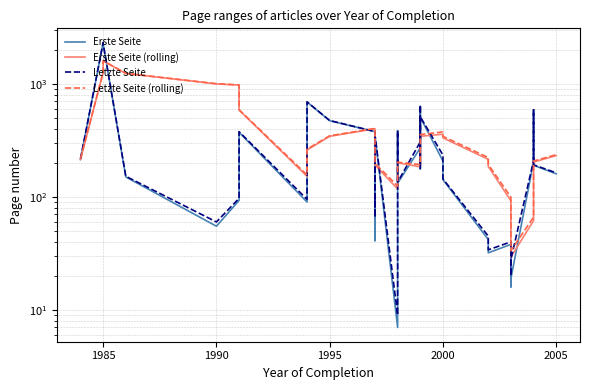

What value does the Letzte Seite (rolling) series have at 1985?

1264.5